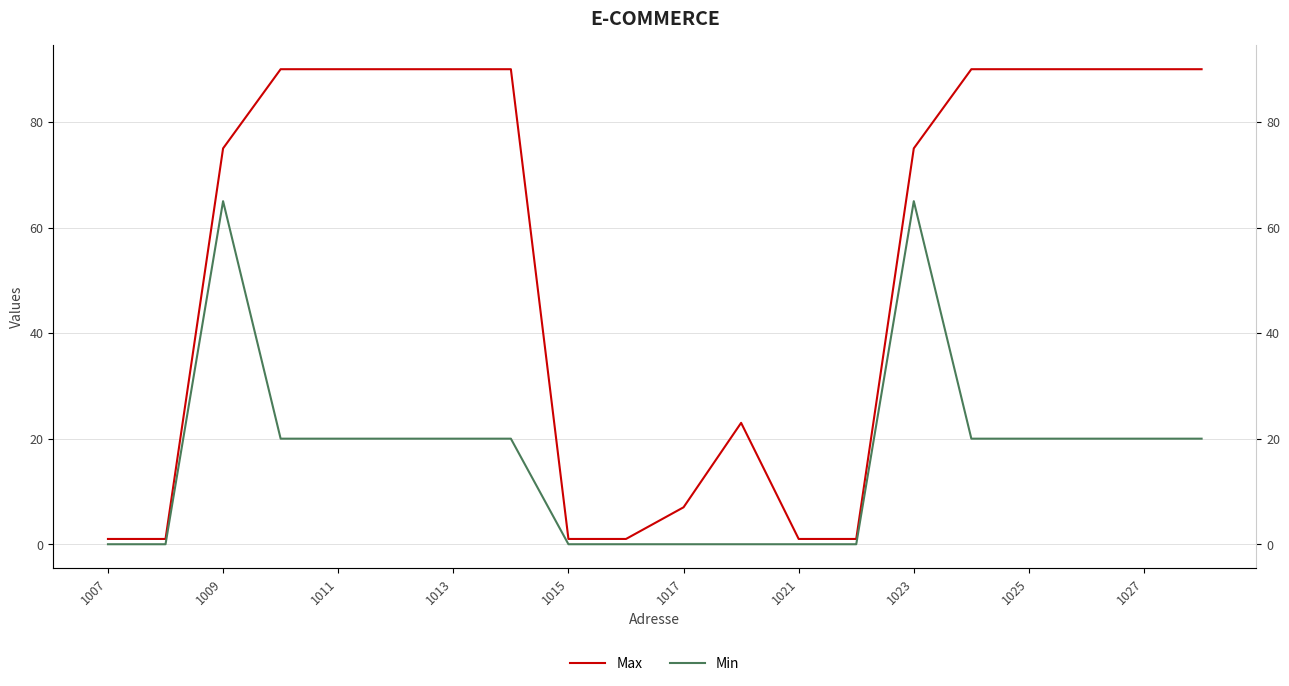

What position from the left is 1017?

11